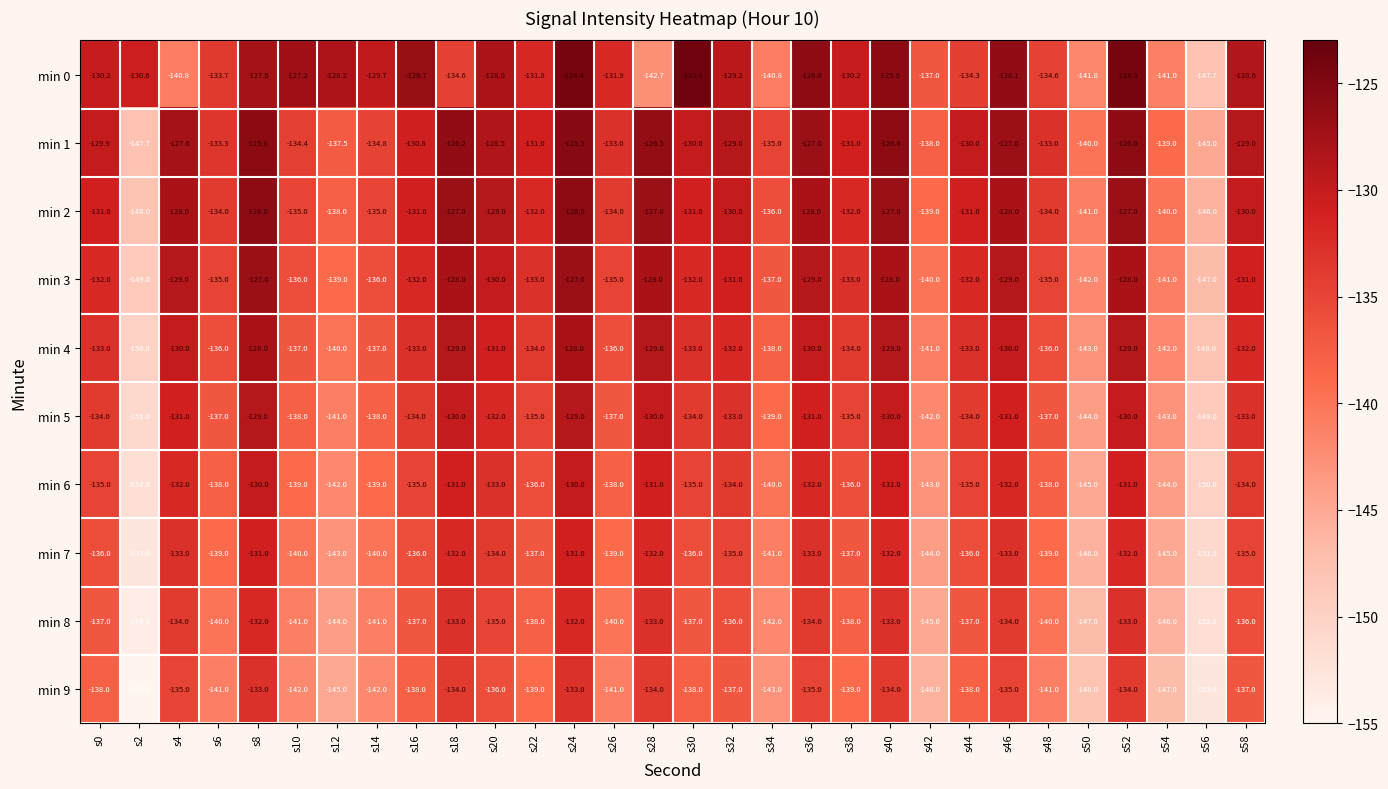

What is the maximum value shown in the chart?

-123.8